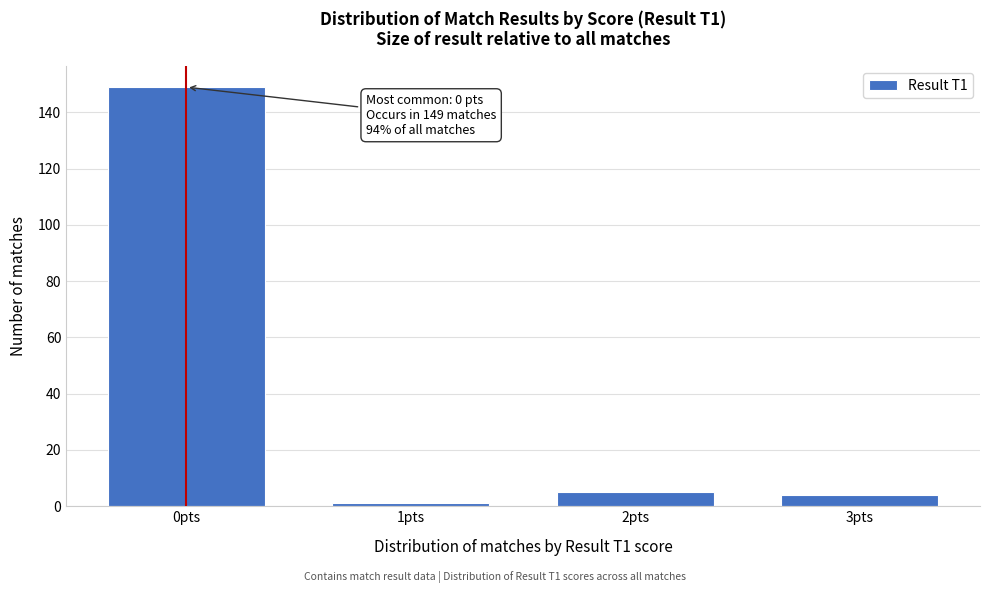

Reading right to left, transcribe all the data shown in this chart.

4	5	1	149